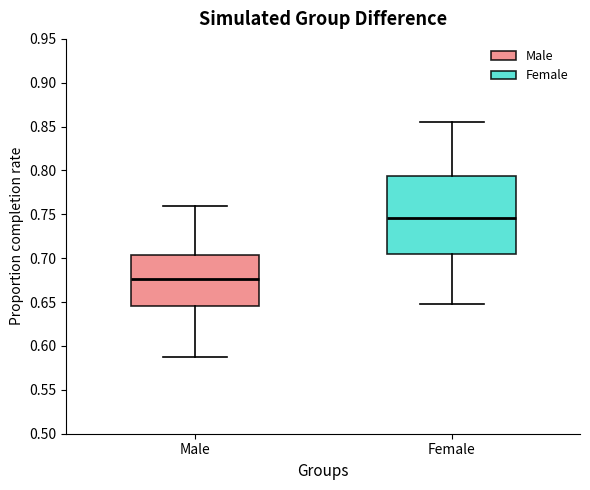

Reading left to right, transcribe this box plot: for each box, give where its median line is, the range the box spans, and where its two whiskers end, as read against the y-axis. The values are not printed on the chart, so give them approximately, as read against the axis.

Male: median 0.675, box 0.645 to 0.705, whiskers 0.590 to 0.760
Female: median 0.745, box 0.705 to 0.795, whiskers 0.650 to 0.855